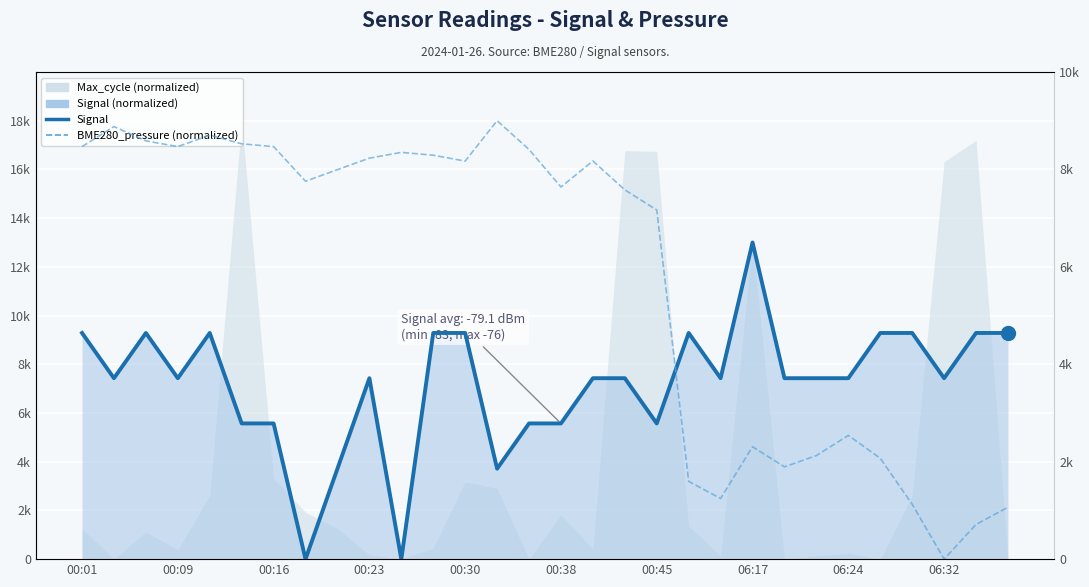

How many positive values does the Signal series have?

28